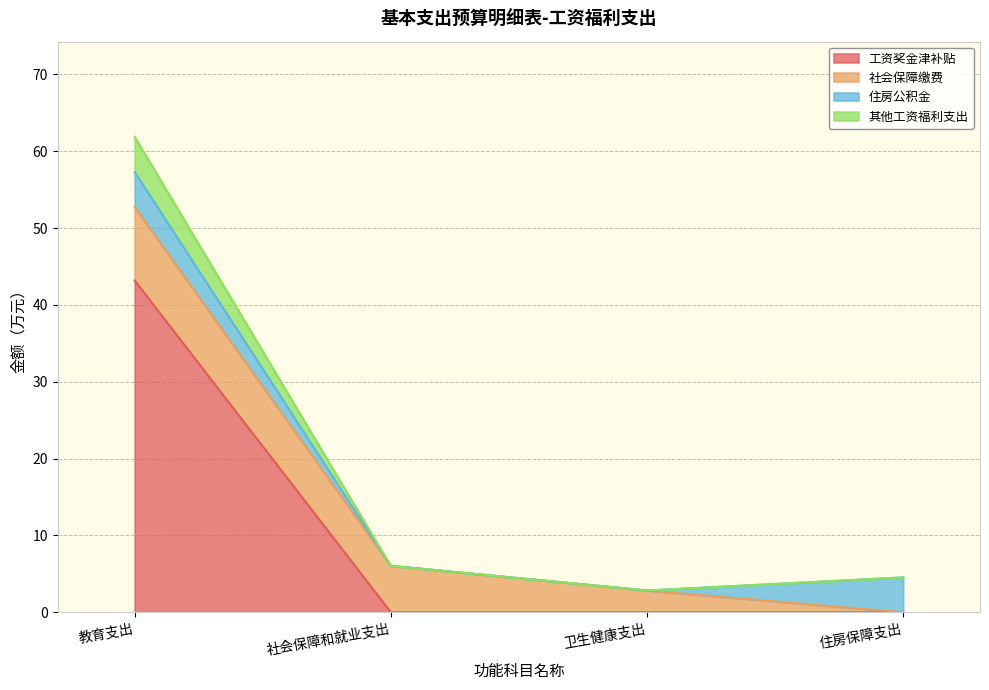

The value of 工资奖金津补贴 at 卫生健康支出 is 0.0. True or false?

True